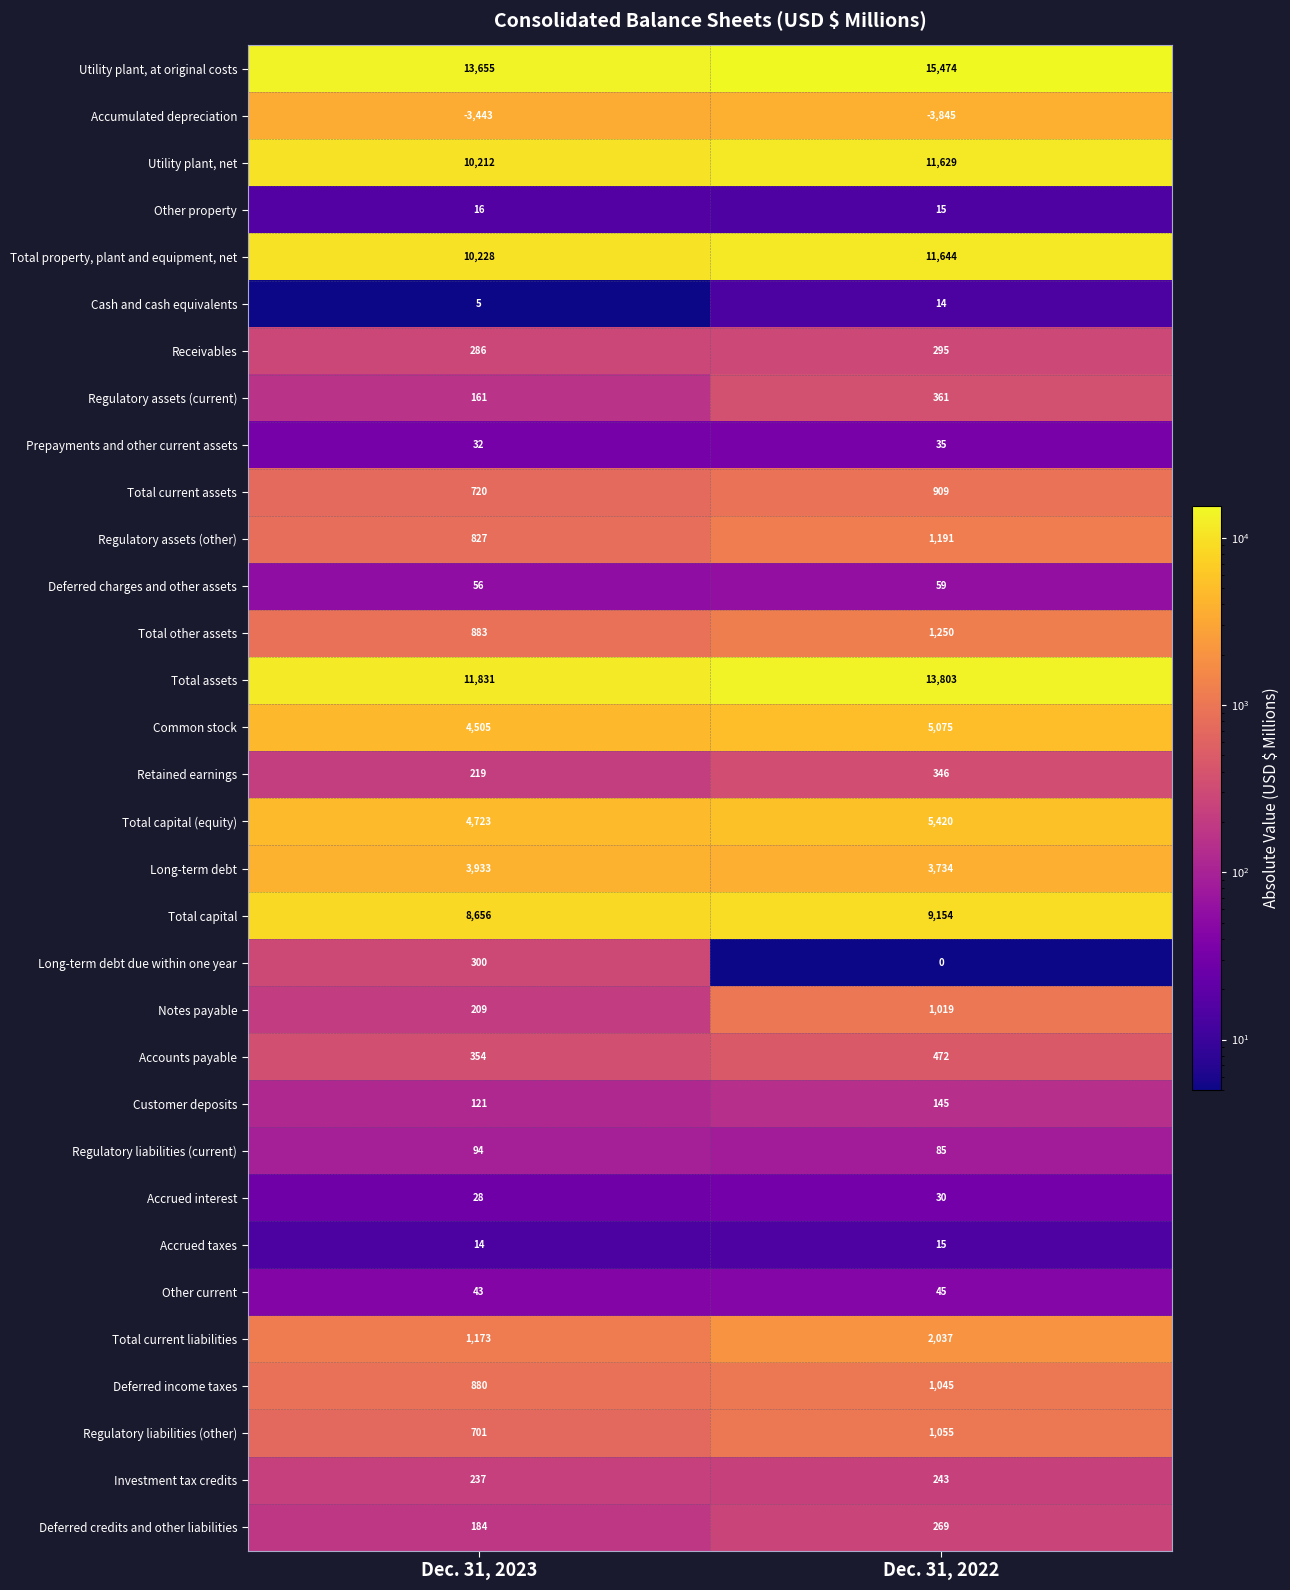

At which label is Accrued taxes closest to 14?

Dec. 31, 2023